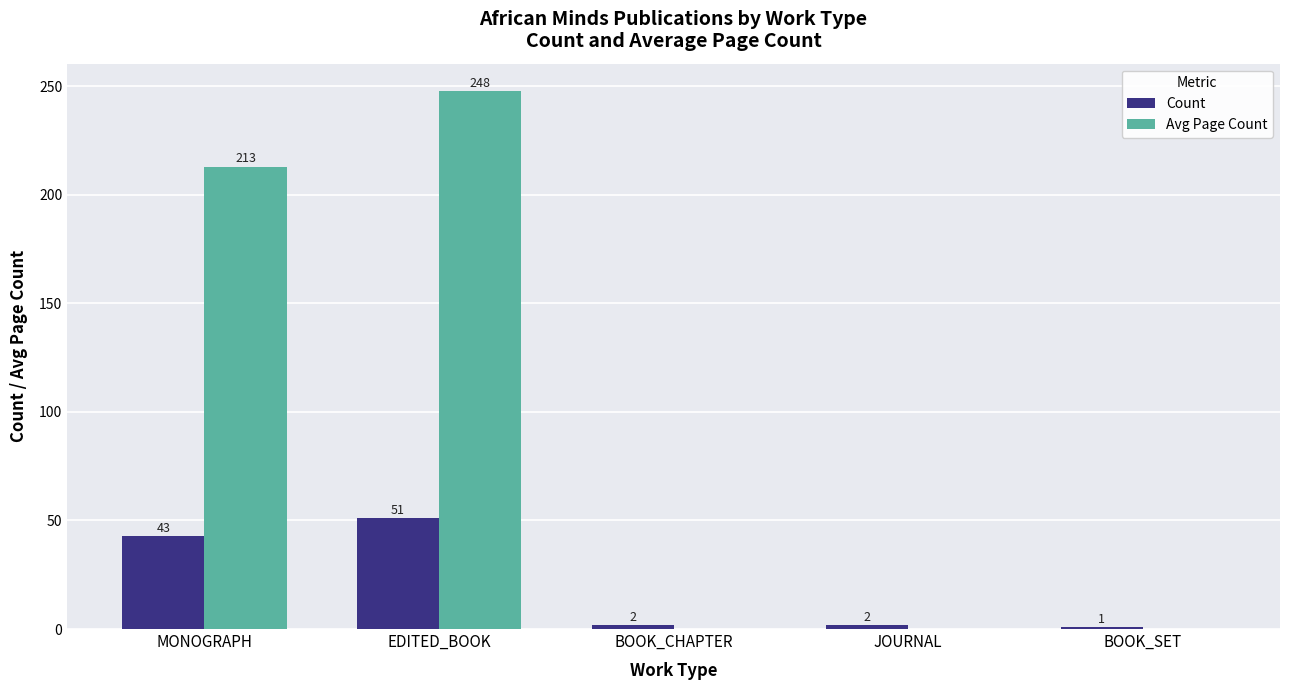

What are all the series names shown in the legend?

Count, Avg Page Count